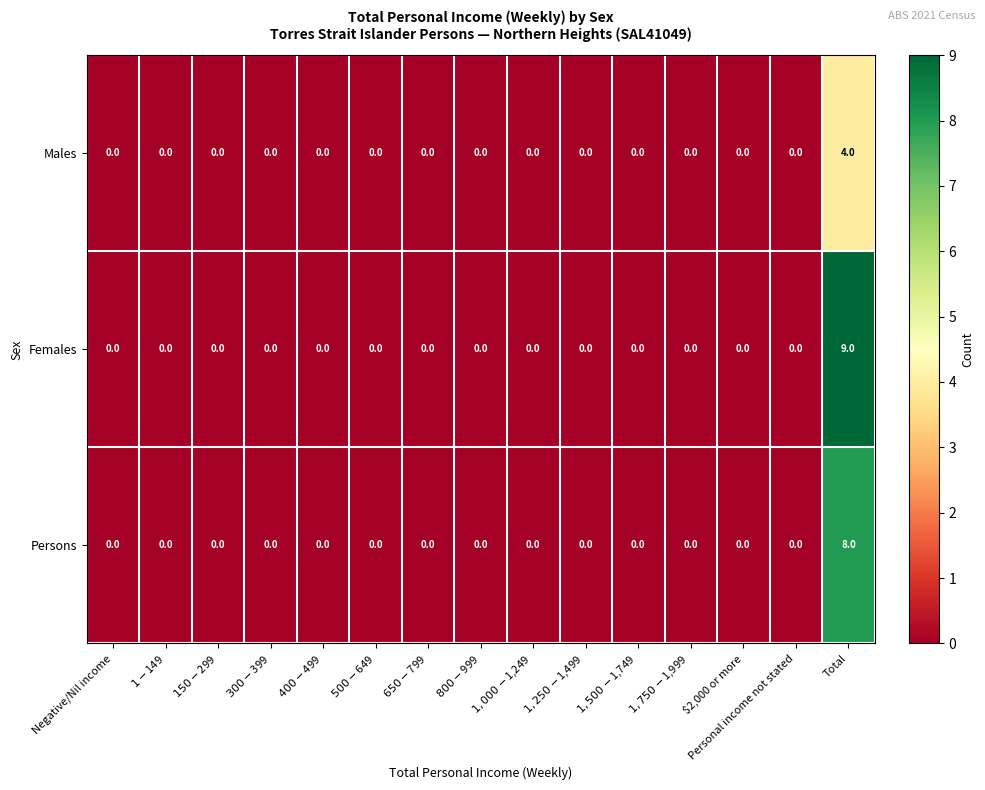

List the series in order of their peak value, lowest first.

Males, Persons, Females